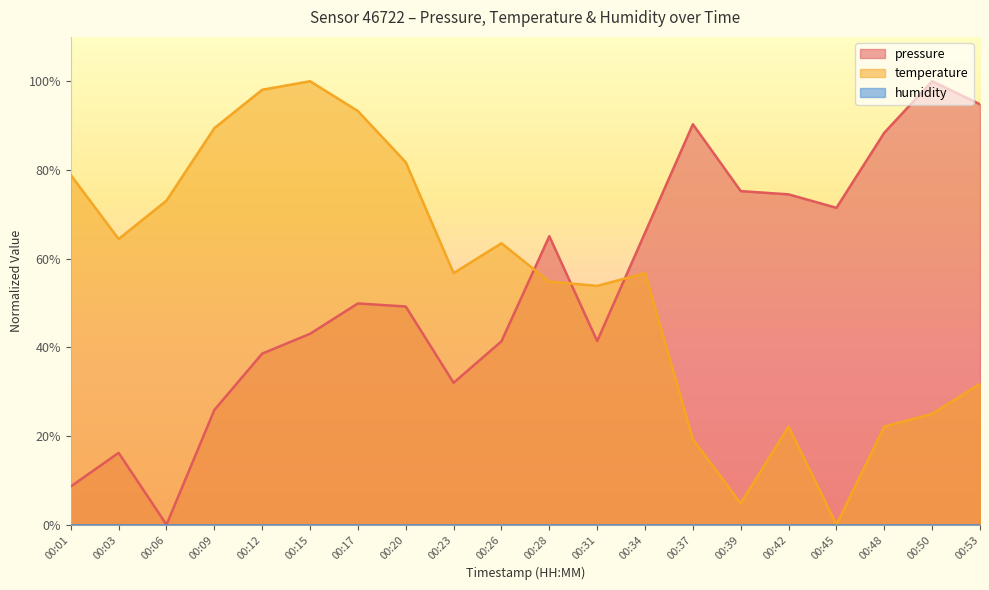

Between 00:53 and 00:06, which is larger?

00:53